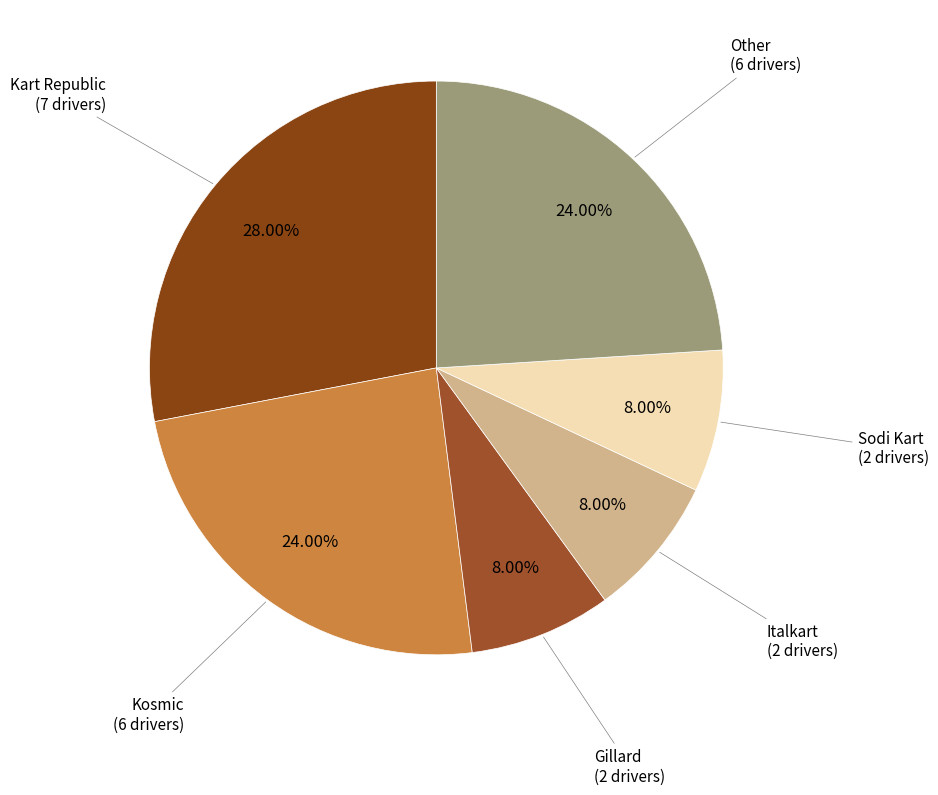

Is there any slice that represents more than half of the pie?

No